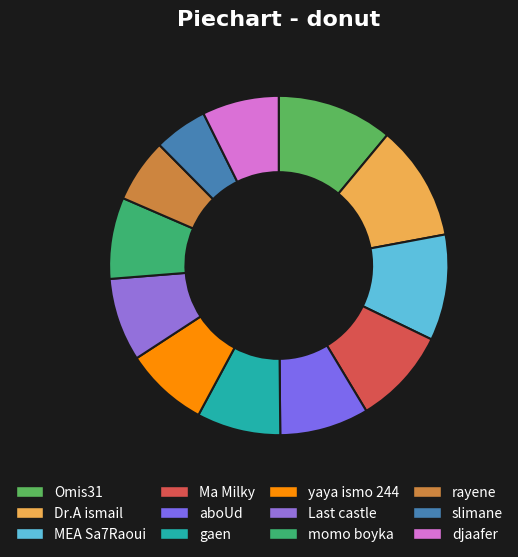

How many segments does this pie chart have?

12